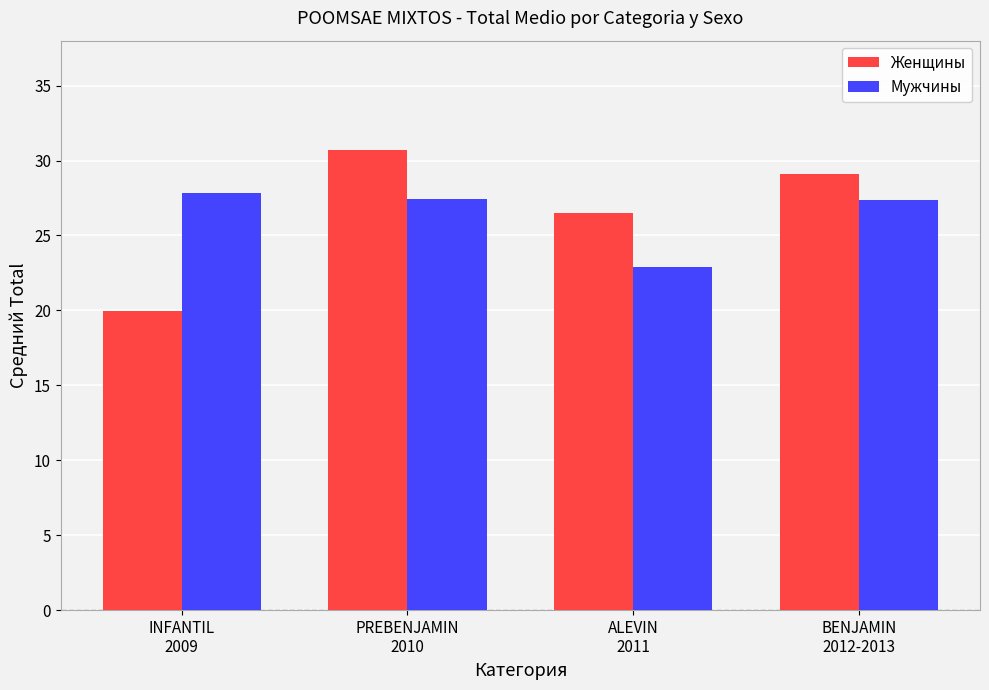

At which category is the sum across all series the highest?

PREBENJAMIN
2010